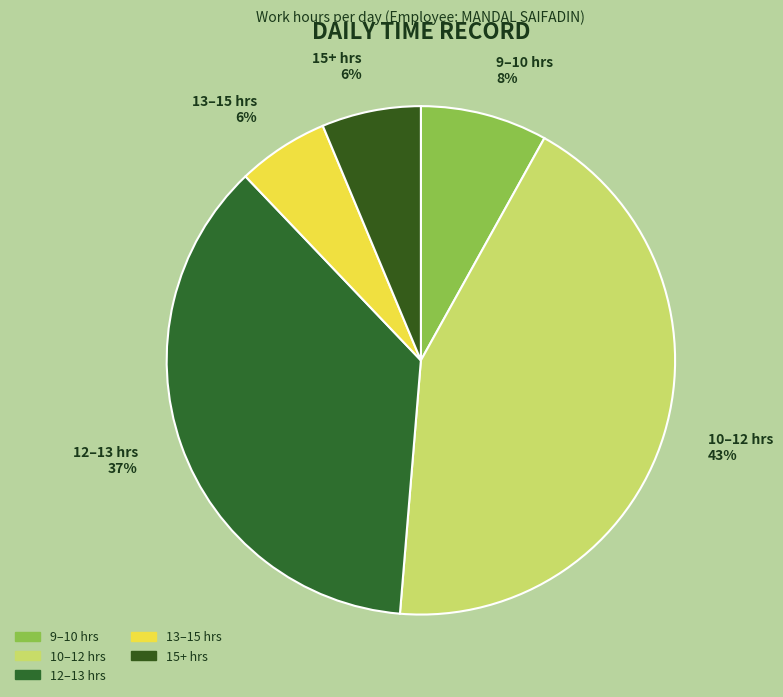

To the nearest percent, what is the difference between the largest and smallest slice percentages?

37%